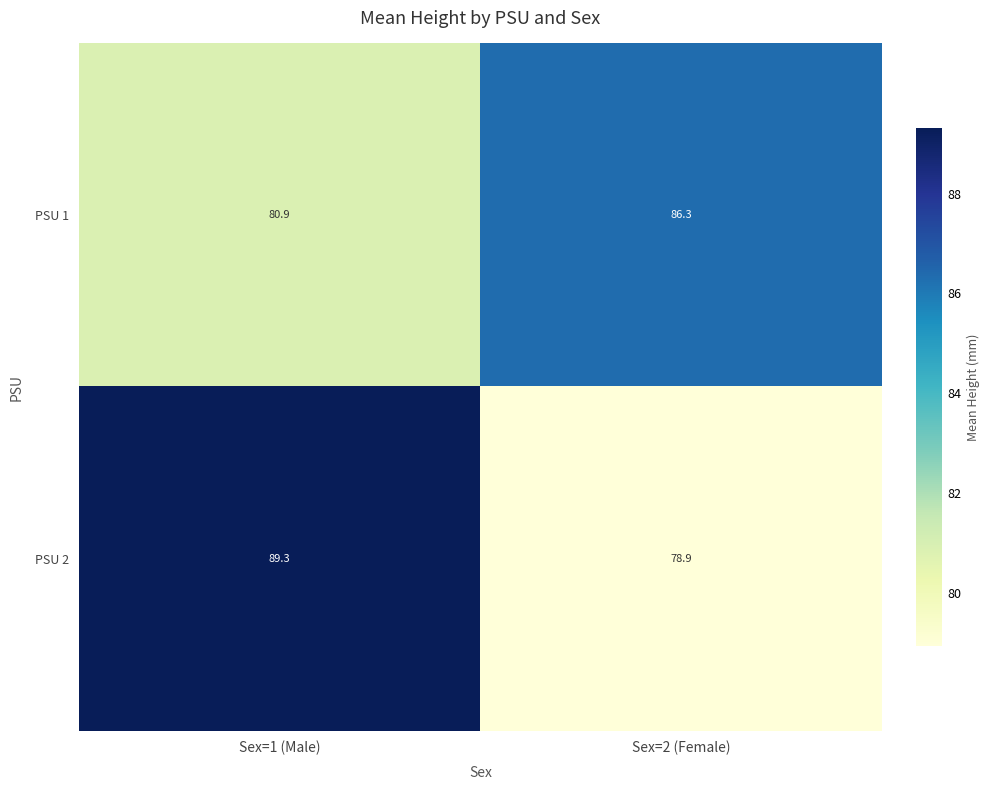

How many series are shown in this chart?

2